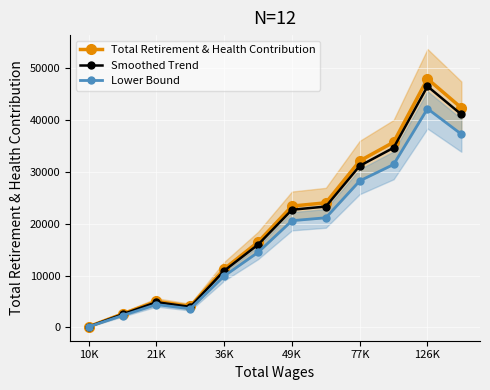

What is the value of the Total Retirement & Health Contribution point at the 6th from the left?

16475.0